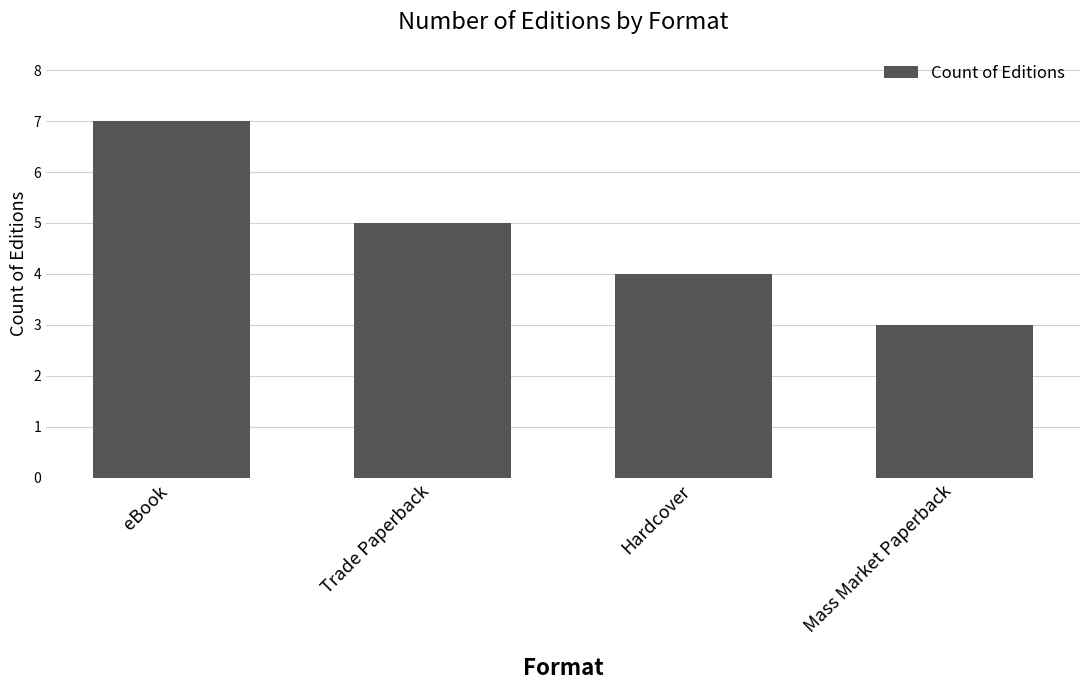

Which category has the lowest value across all series?

Mass Market Paperback